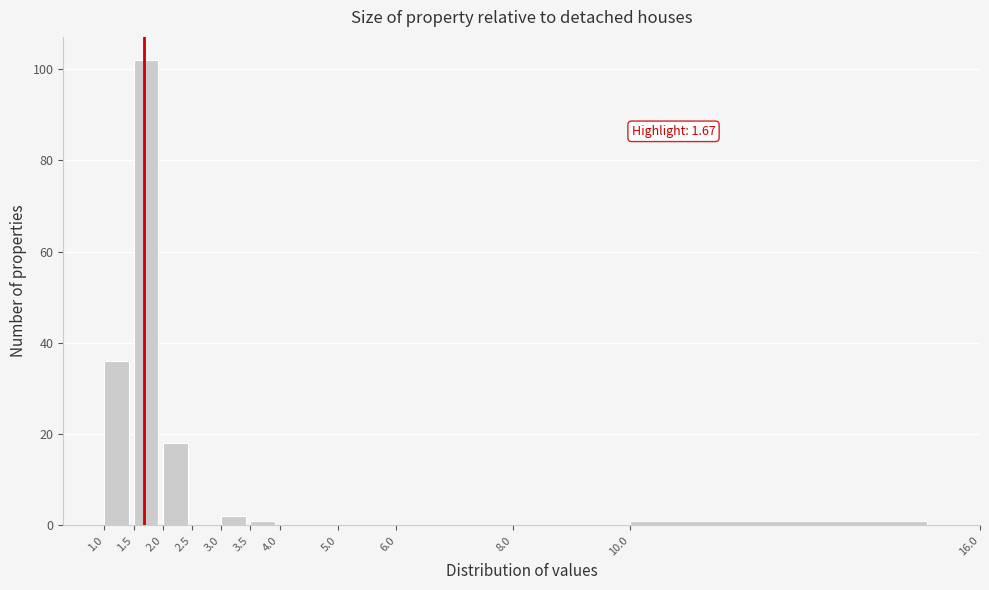

Which range on the x-axis has the tallest bar?

1.5 to 2.0